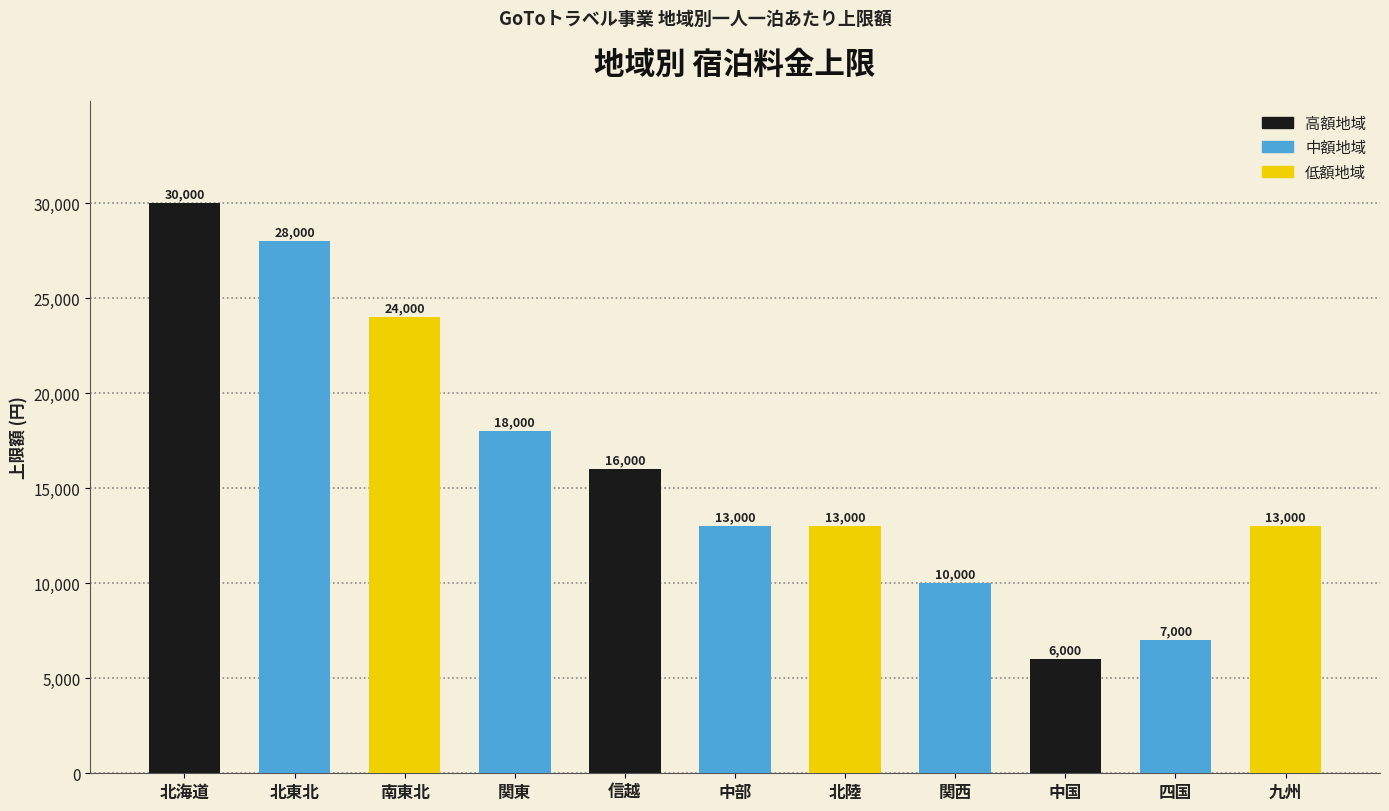

The value at 信越 is 16000. True or false?

True